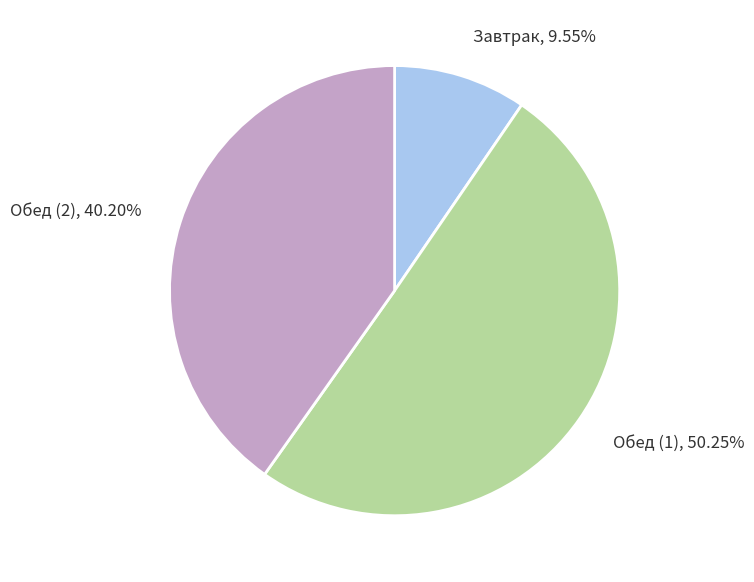

Rank the categories by value from highest to lowest.

Обед (1), Обед (2), Завтрак